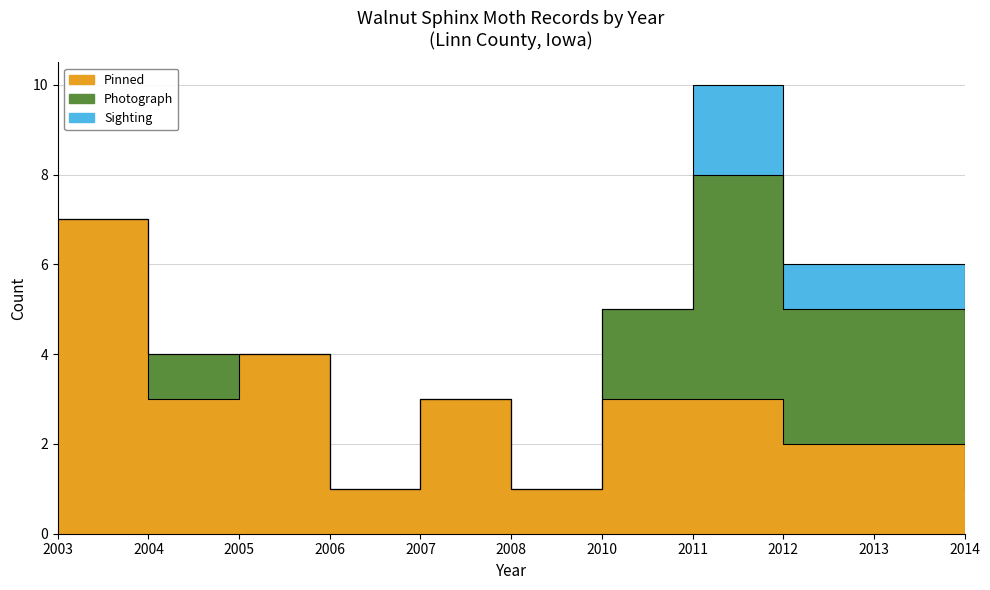

What is the difference between the maximum and minimum values in the Photograph series?

5